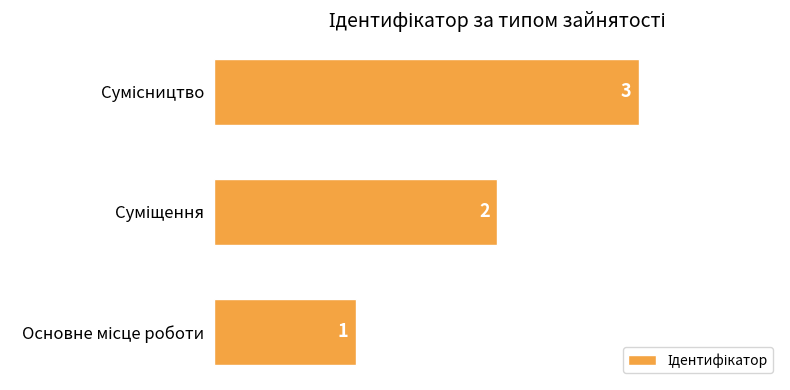

What is the greatest value displayed?

3